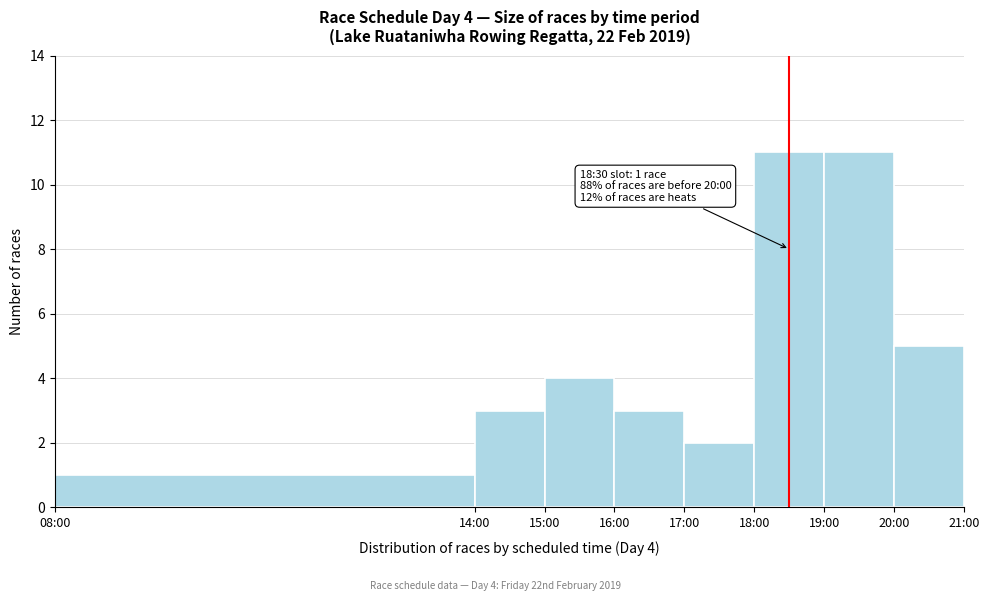

Reading right to left, list all the values displayed in this chart.

20:00=5	19:00=11	18:00=11	17:00=2	16:00=3	15:00=4	14:00=3	08:00=1